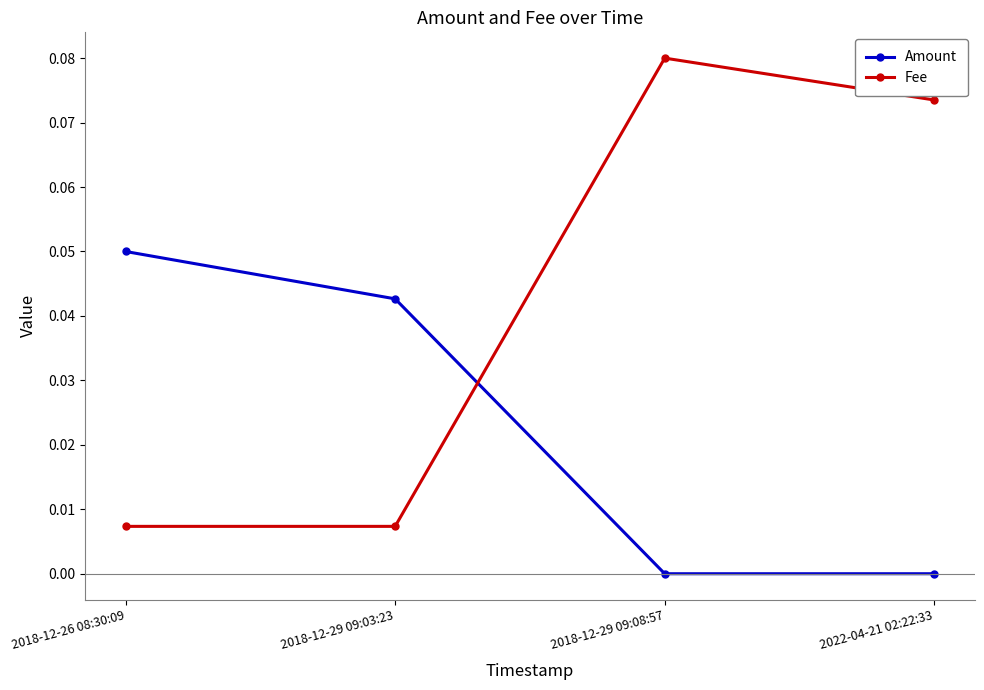

At which category does Fee reach its first local peak?

2018-12-29 09:08:57